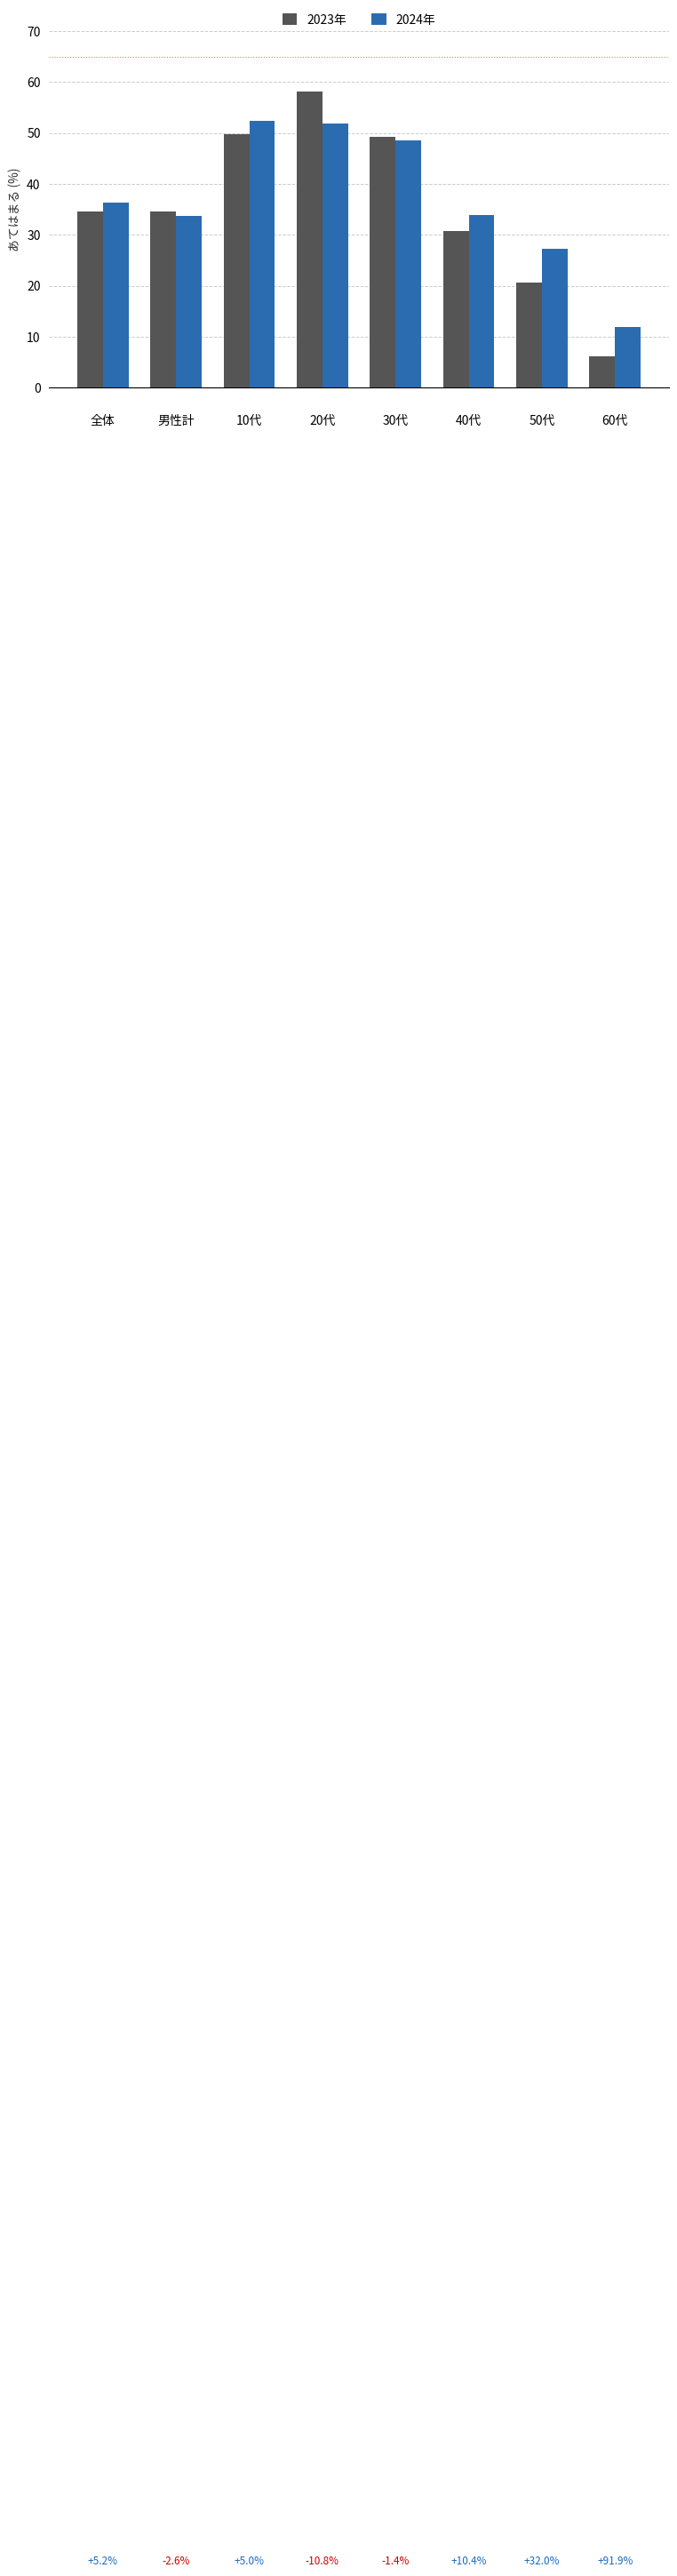

What is the difference between the second highest and second lowest values in the 2023年 series?

29.2